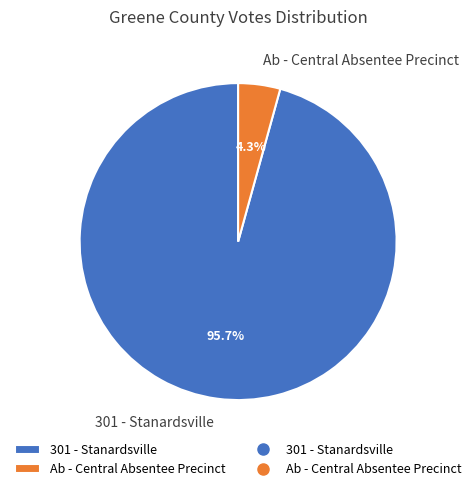

Which slice is the smallest?

Ab - Central Absentee Precinct